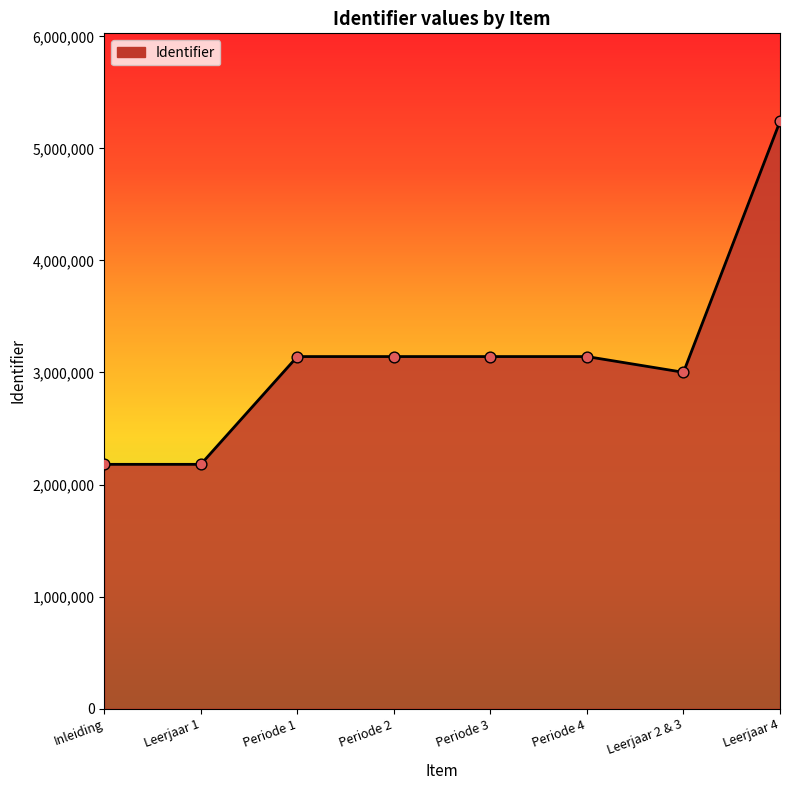

What is the ratio of the value at Periode 2 to the value at Leerjaar 2 & 3?

1.0